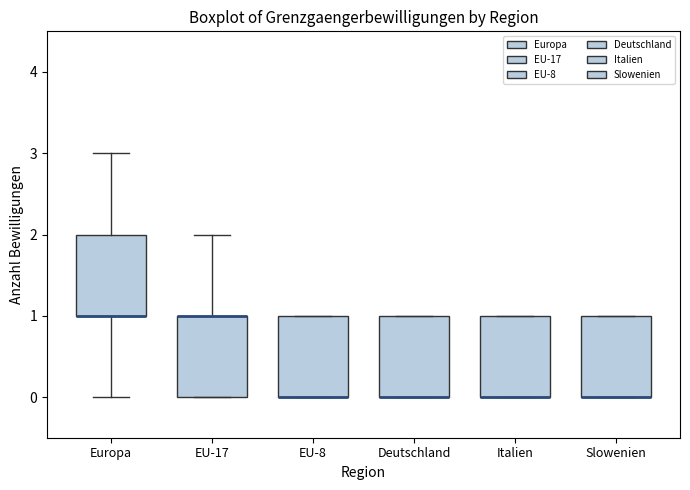

Where does the upper whisker of the box for Europa end on the y-axis? The values are not printed on the chart, so give them approximately, as read against the axis.

3